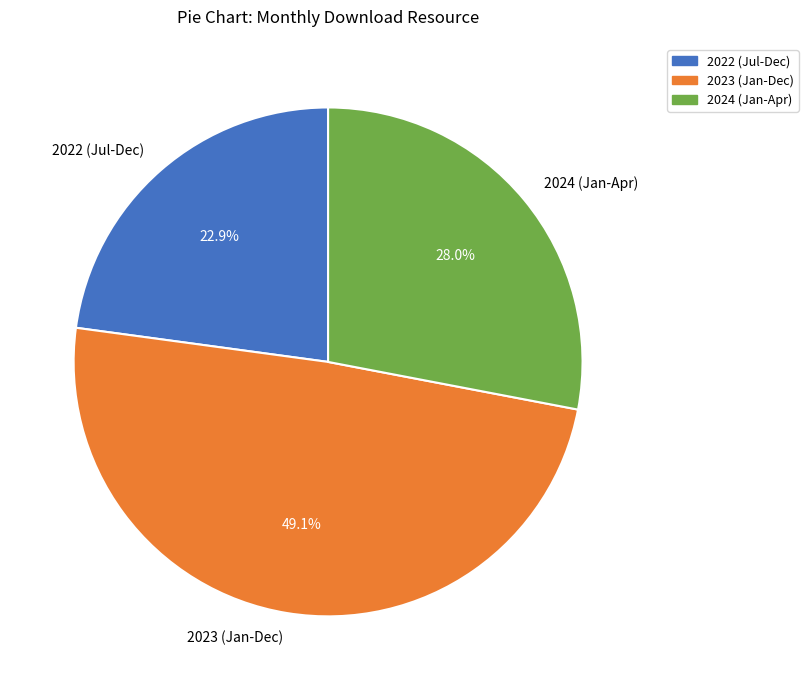

To the nearest percent, what is the average slice percentage?

33%